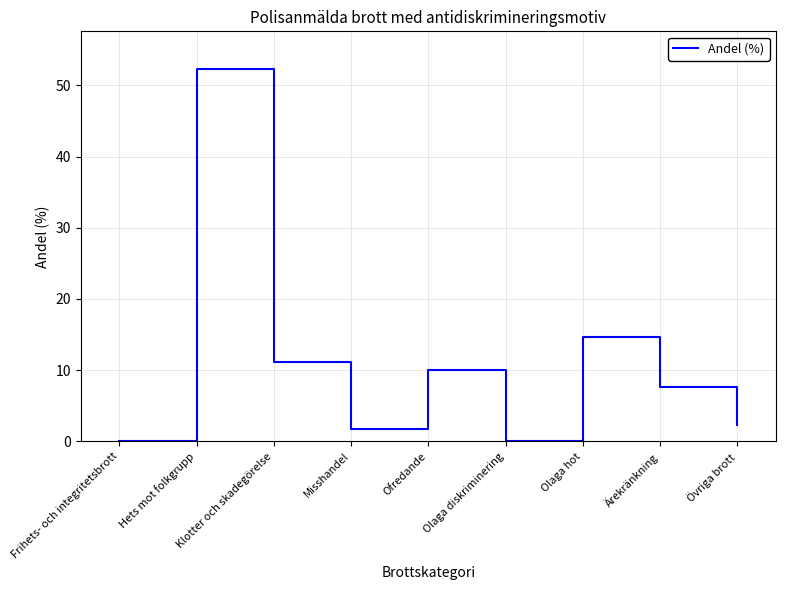

What position from the left is Ärekränkning?

8